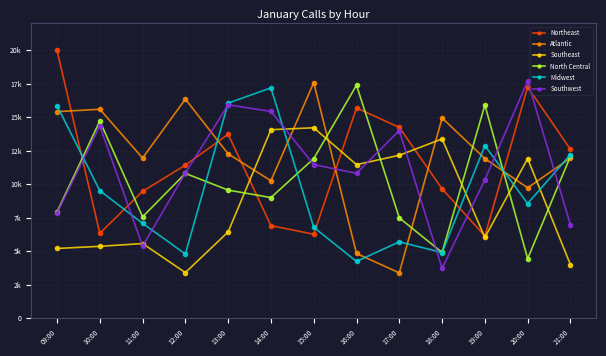

Where is Southeast nearest to the value 8810?

13:00